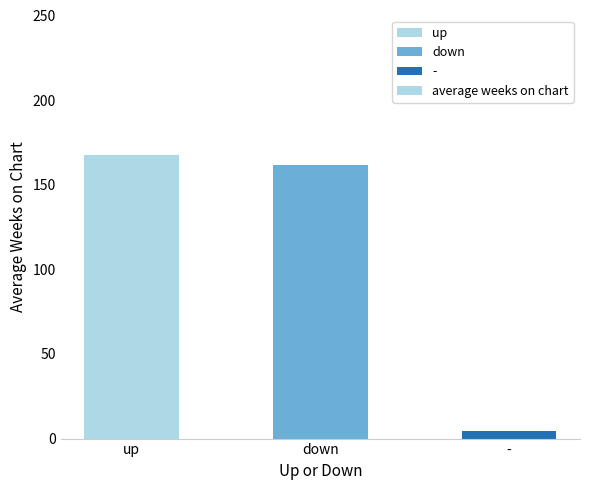

What is the maximum value shown in the chart?

167.8